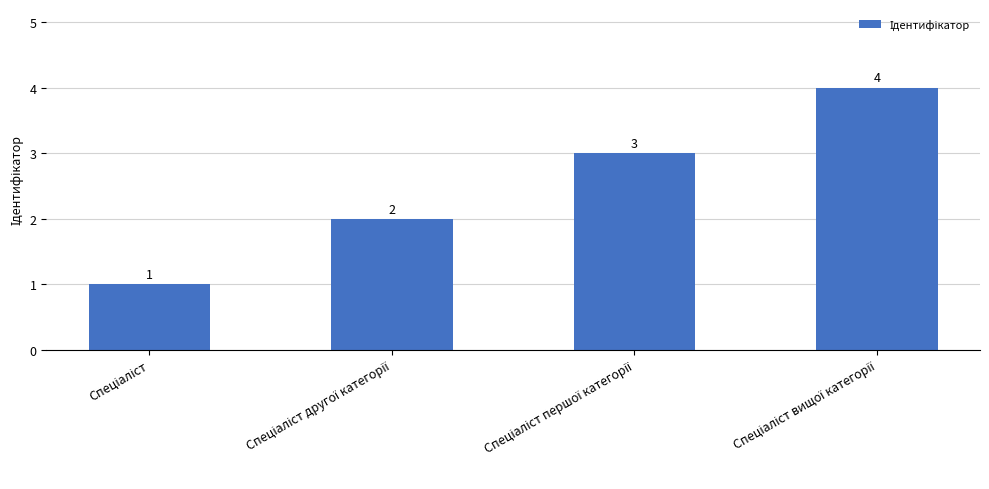

What is the sum of all values?

10